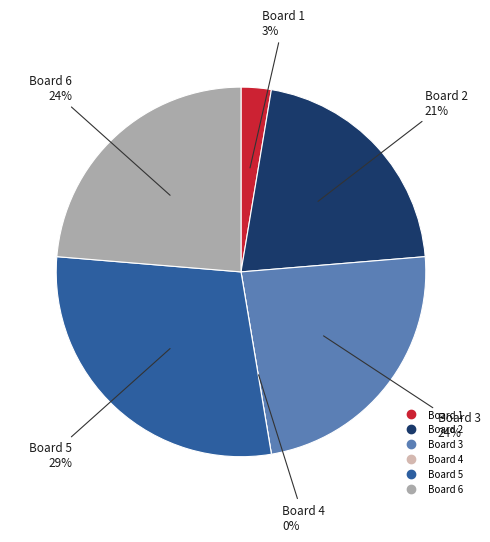

What portion of the pie excludes Board 1?

97.4%